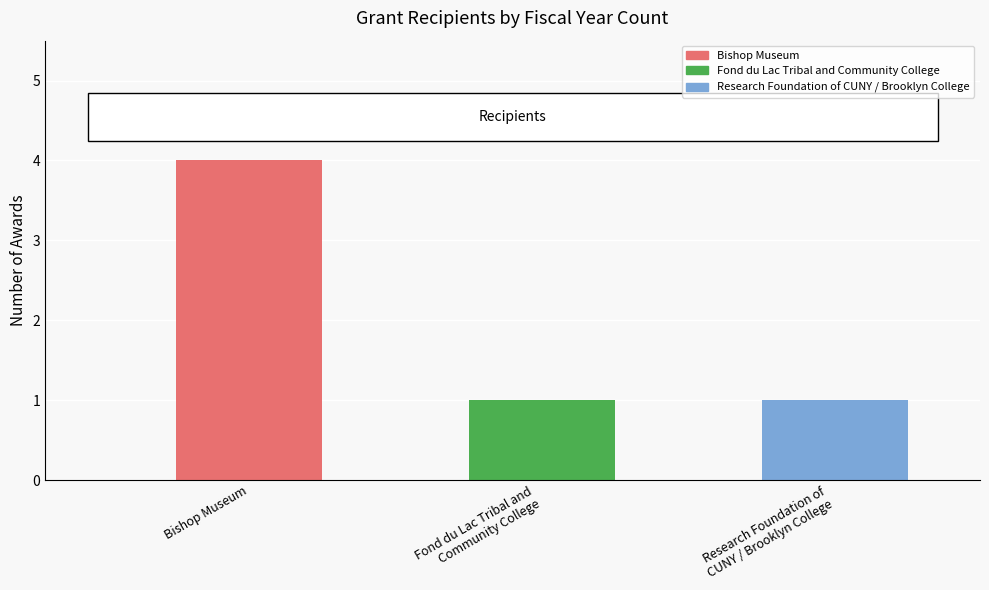

What is the label of the 3rd bar from the left?

Research Foundation of
CUNY / Brooklyn College